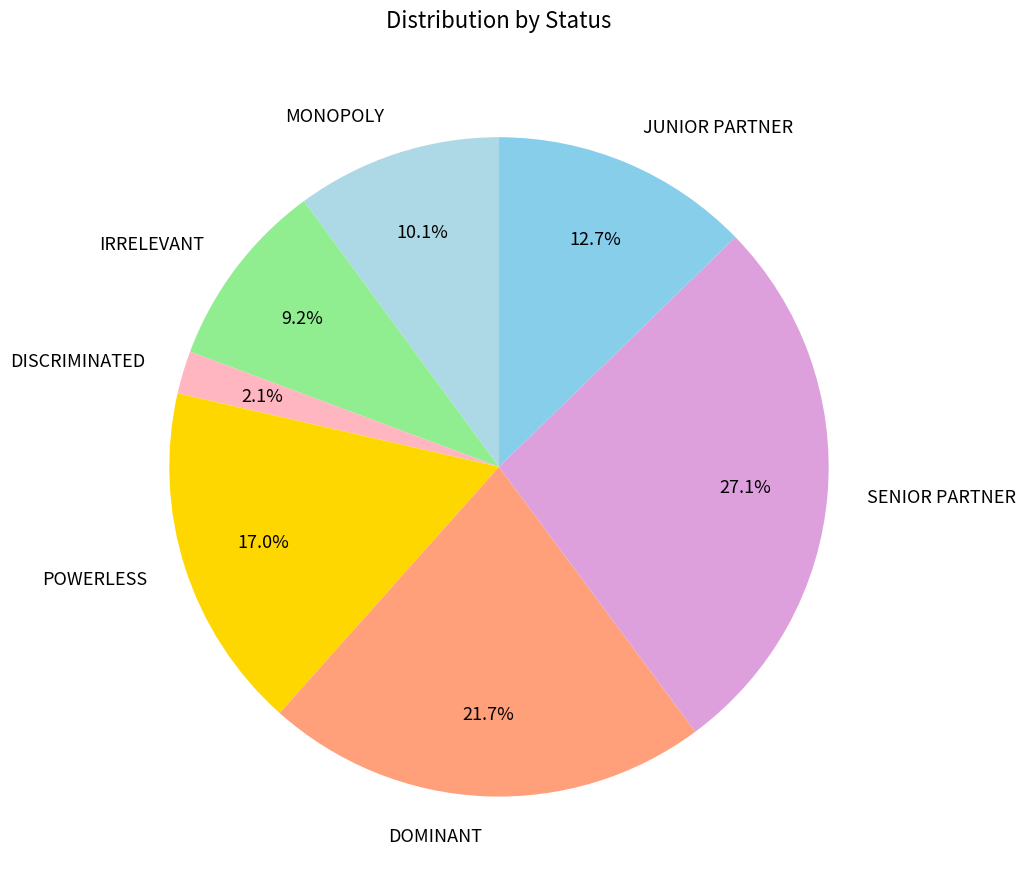

Which slice is the smallest?

DISCRIMINATED